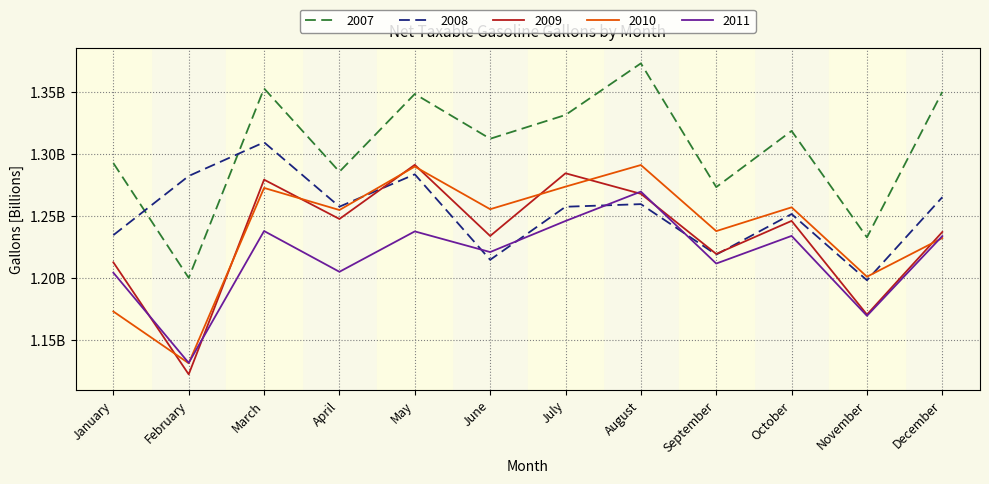

True or false: 2010 and 2008 cross at least once.

True